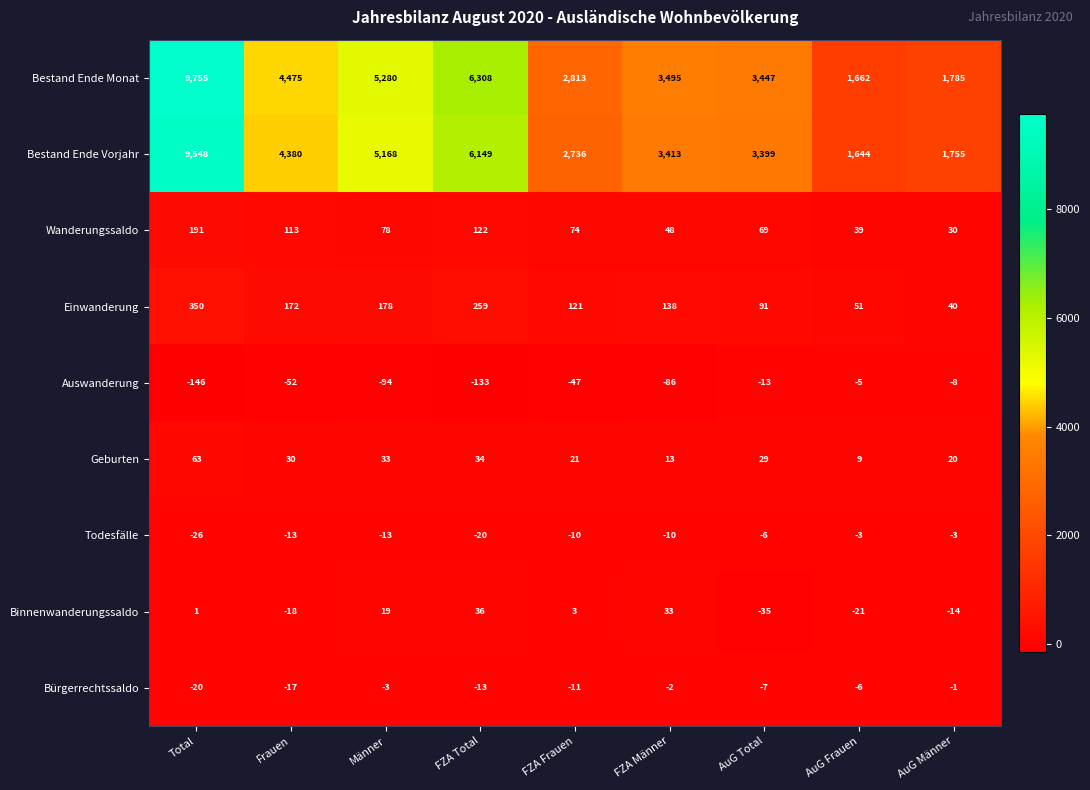

List the series in order of their peak value, highest first.

Bestand Ende Monat, Bestand Ende Vorjahr, Einwanderung, Wanderungssaldo, Geburten, Binnenwanderungssaldo, Bürgerrechtssaldo, Todesfälle, Auswanderung